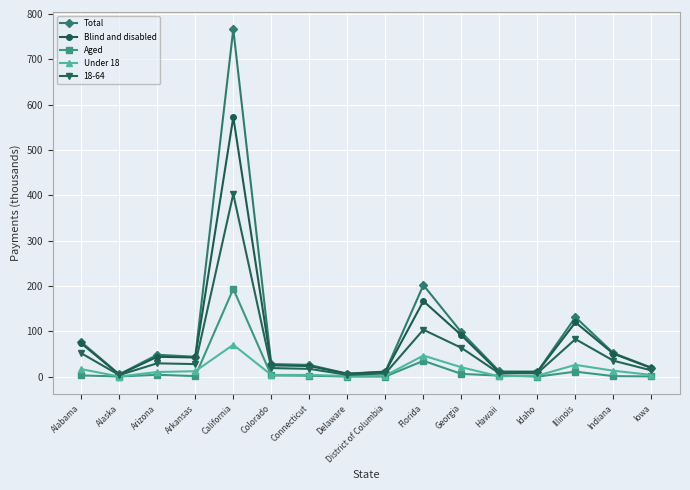

How many data points in Aged are less than 2?

7